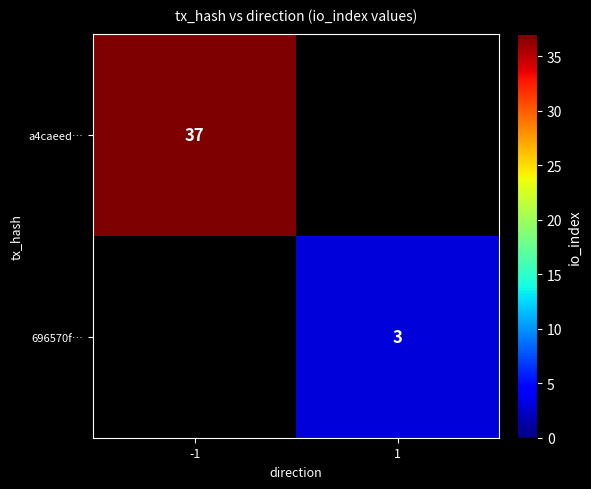

How many distinct data groups are displayed?

2